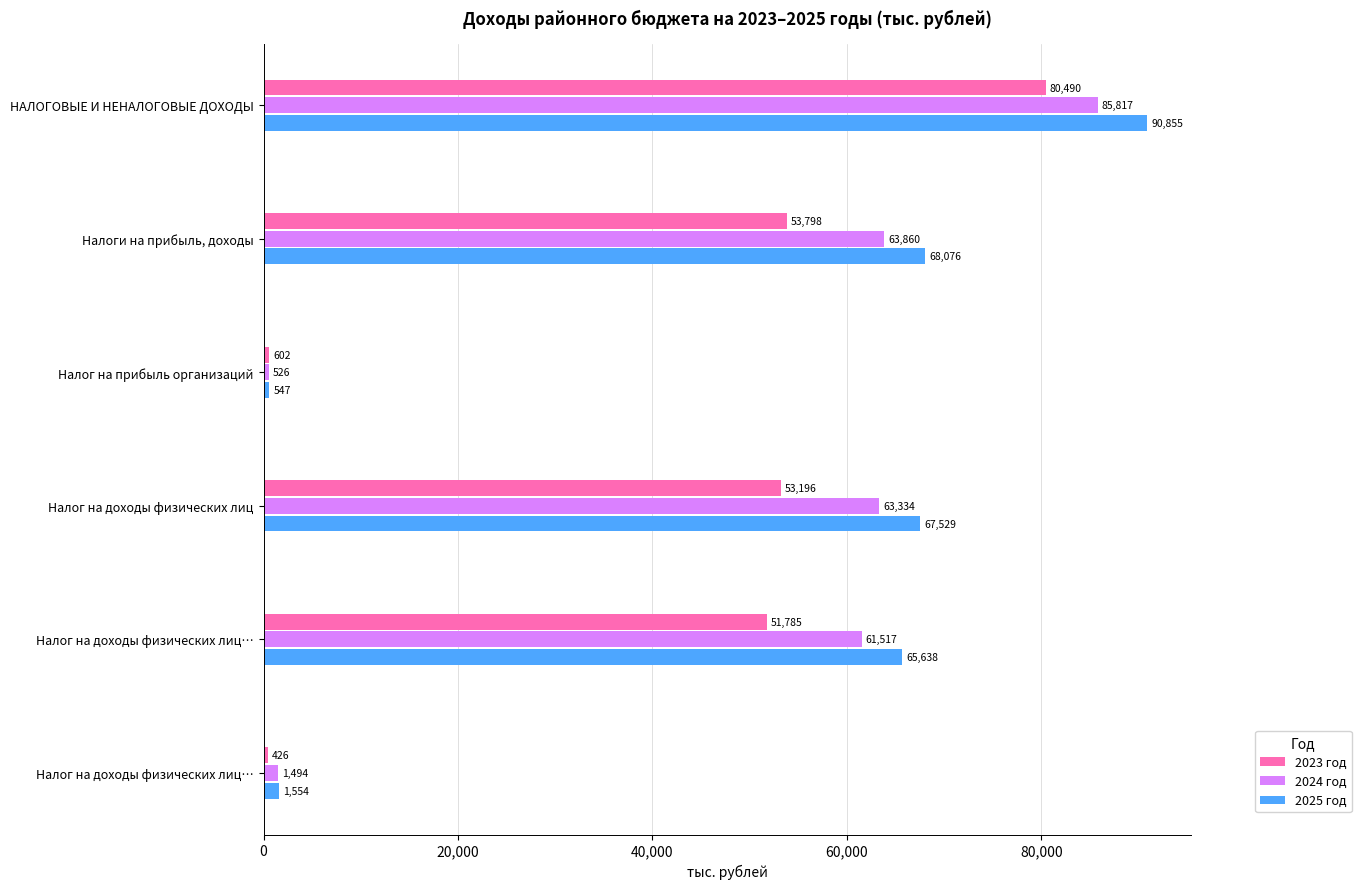

Count the number of data series in this chart.

3